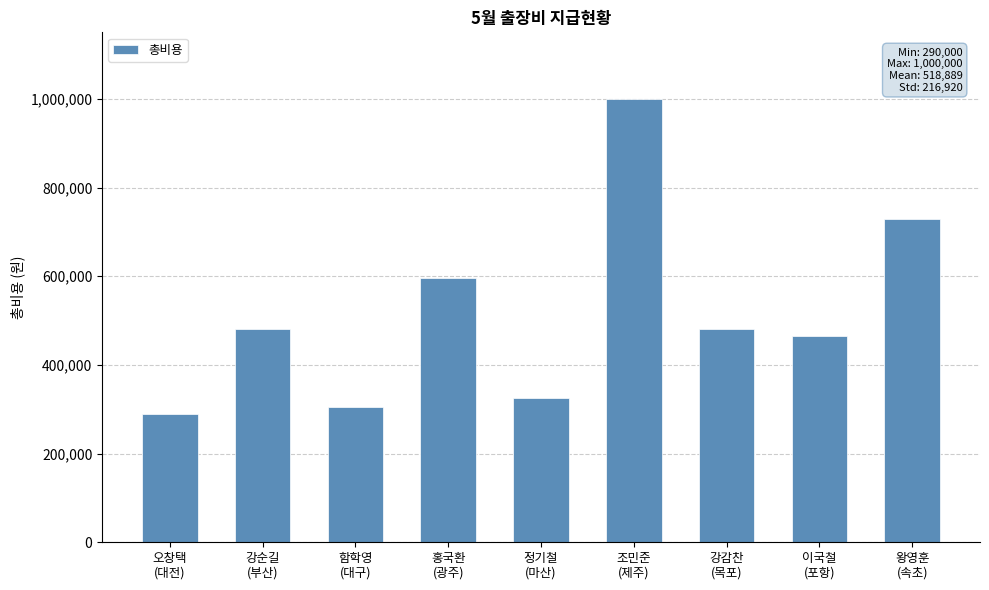

Approximately how many times larger is the value at 왕영훈
(속초) compared to 강순길
(부산)?

1.5